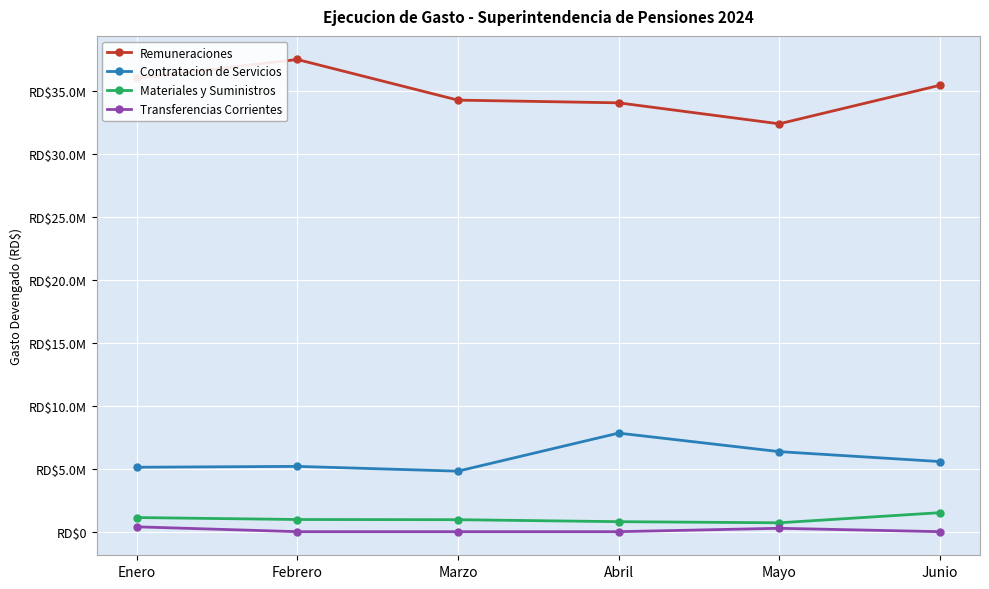

Reading left to right, transcribe all the data shown in this chart.

Remuneraciones: 36047740.3	37539617.8	34309688.8	34094506.8	32426336.2	35489618.1
Contratacion de Servicios: 5121627.2	5190235.8	4810952.3	7836279.0	6363329.8	5574531.2
Materiales y Suministros: 1123108.5	966700.7	951869.8	795381.8	705412.2	1509730.6
Transferencias Corrientes: 385420.0	0.0	0.0	0.0	268520.0	0.0